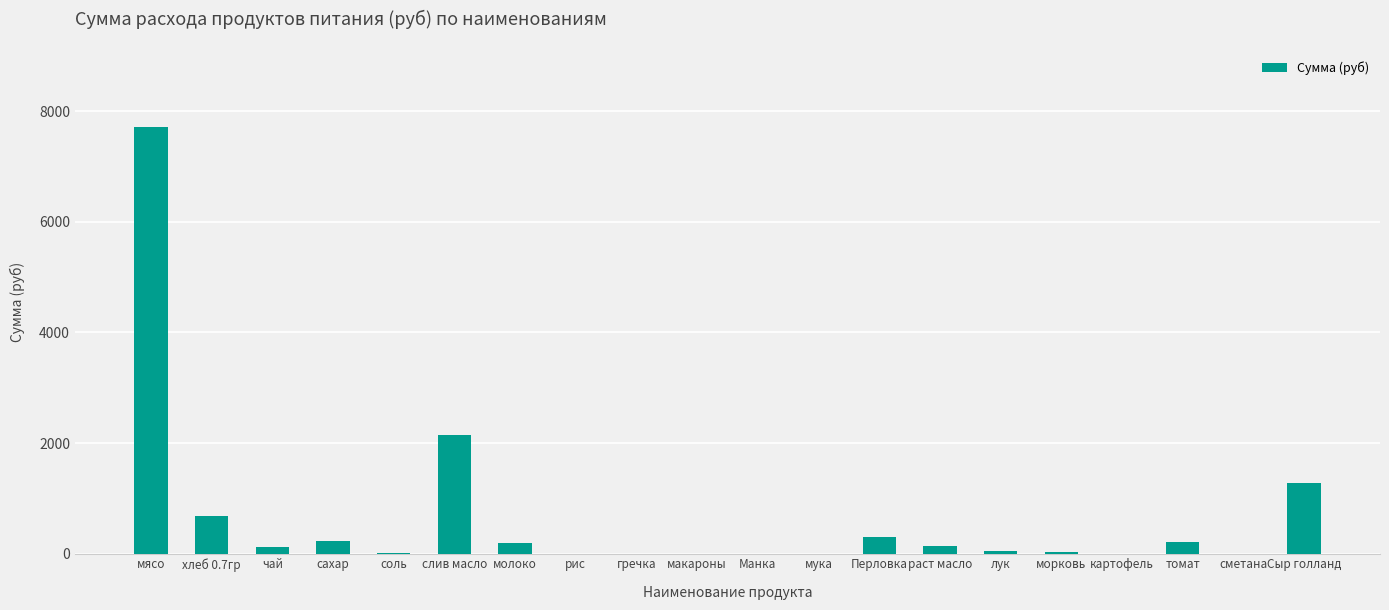

Is it true that the value at Манка is 0.0?

True